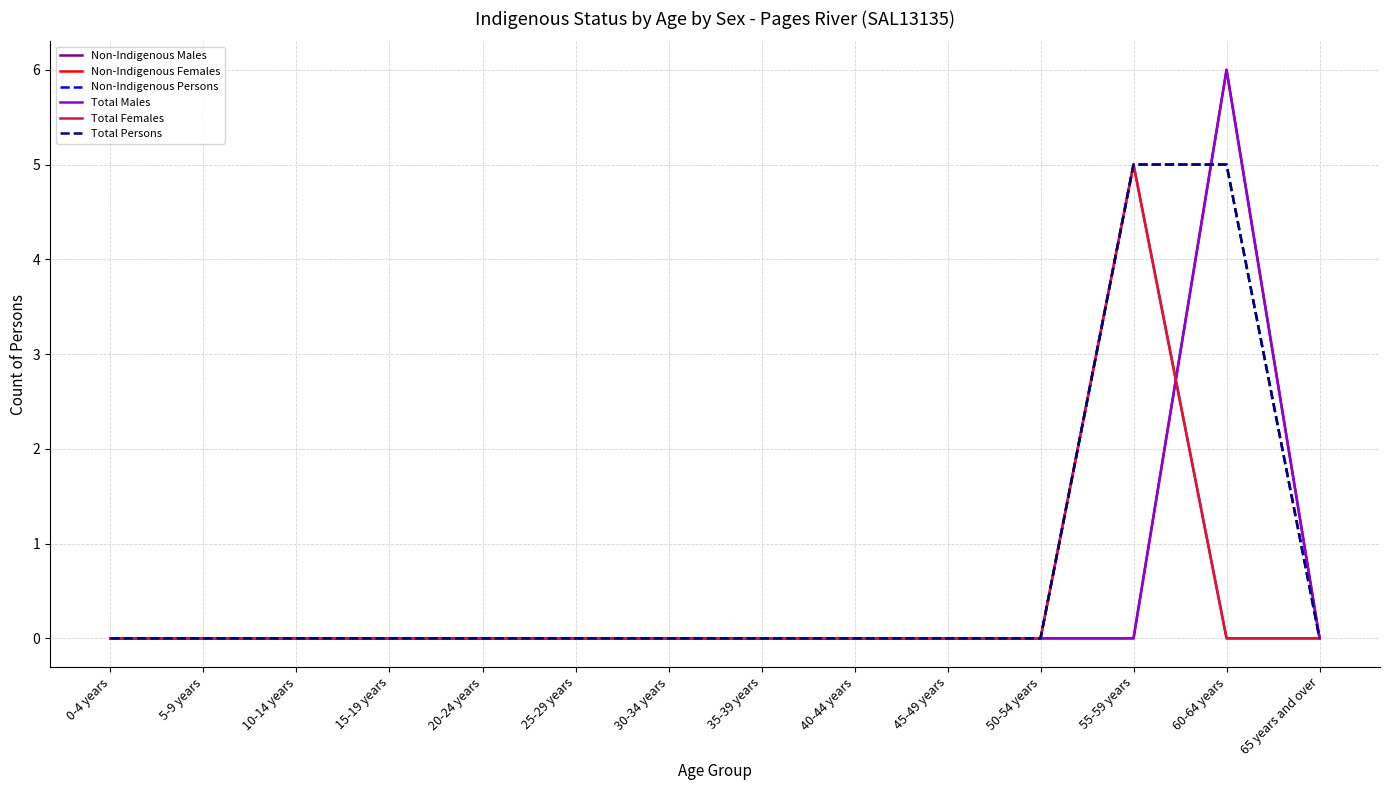

What is the total value across all series at 55-59 years?

20